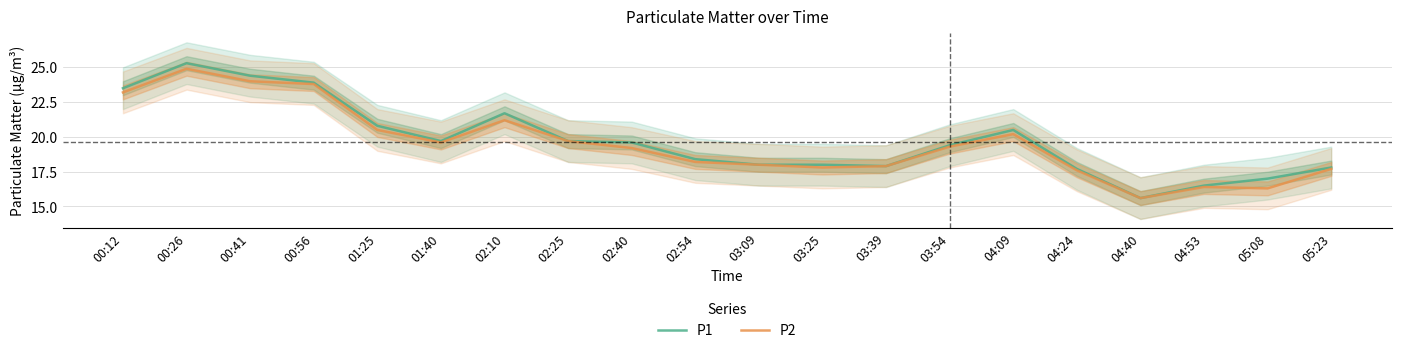

What is the maximum value for P1?

25.3